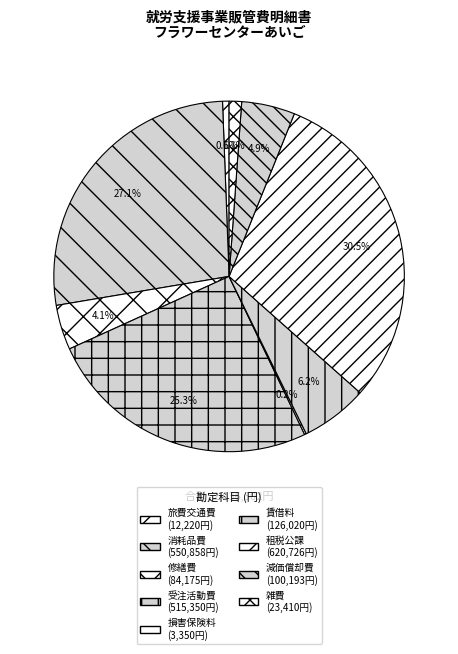

Count the number of slices in the pie.

9